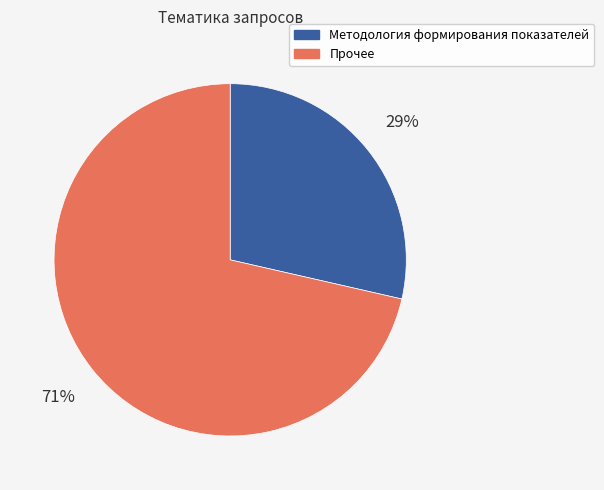

True or false: Прочее accounts for 71% of the total.

True